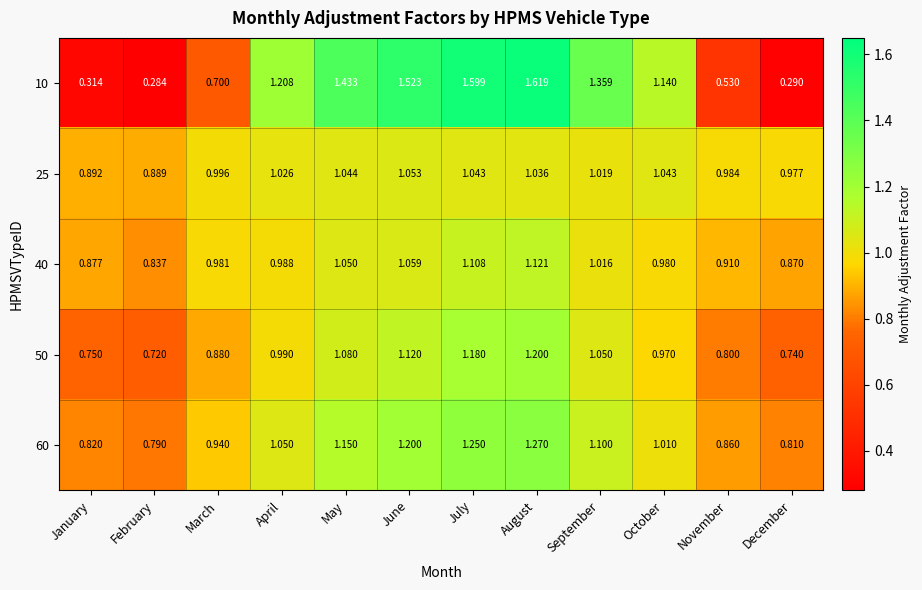

Which category has the highest value in the 10 series?

August